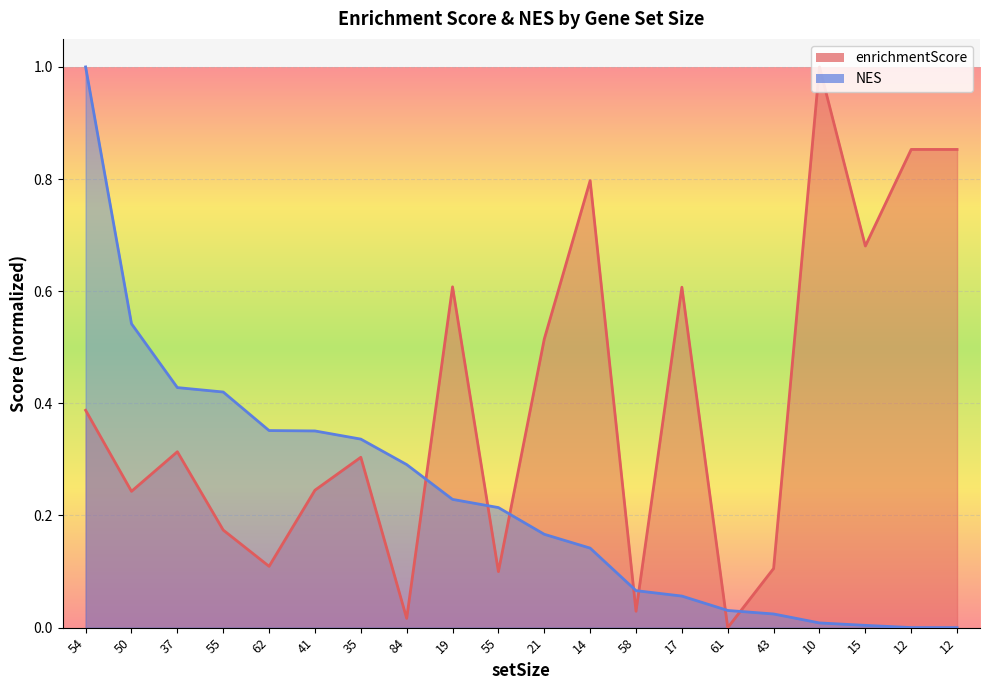

Where do NES and enrichmentScore first cross each other?

84 and 19